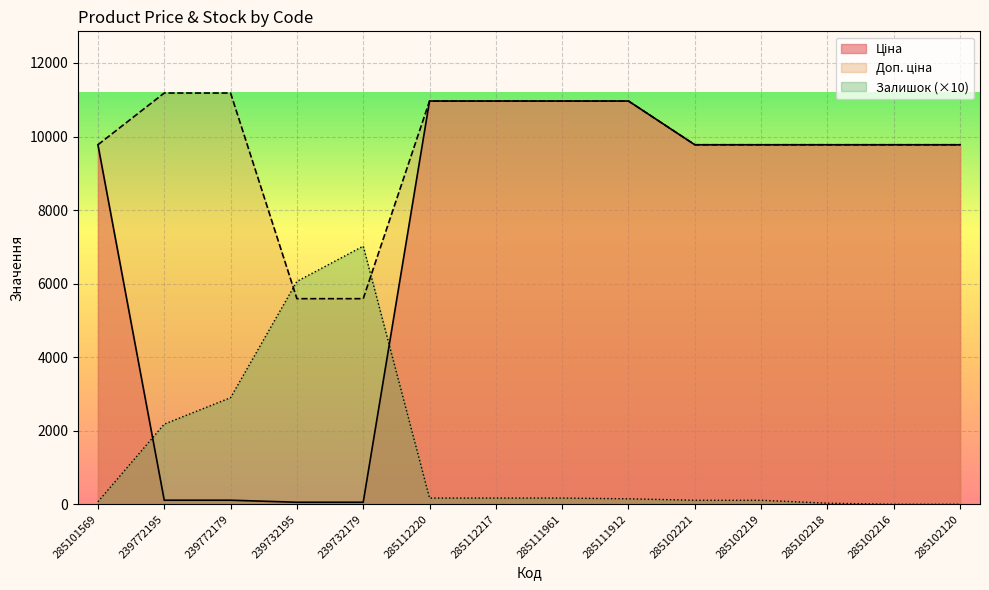

How many times do Залишок and Ціна cross each other?

2